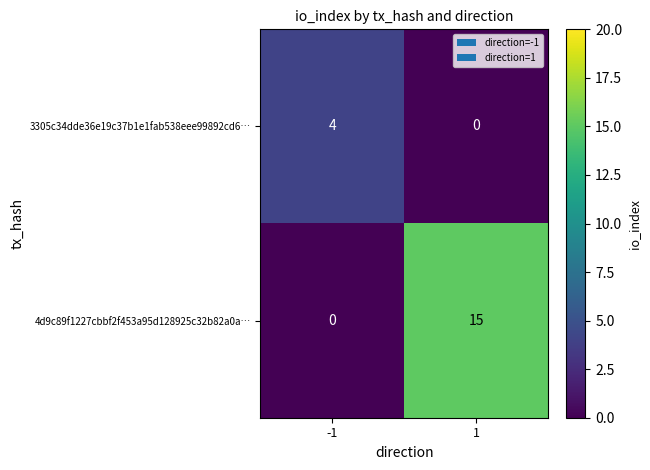

What is the difference between the 3305c34dde36e19c37b1e1fab538eee99892cd6… values at 1 and -1?

4